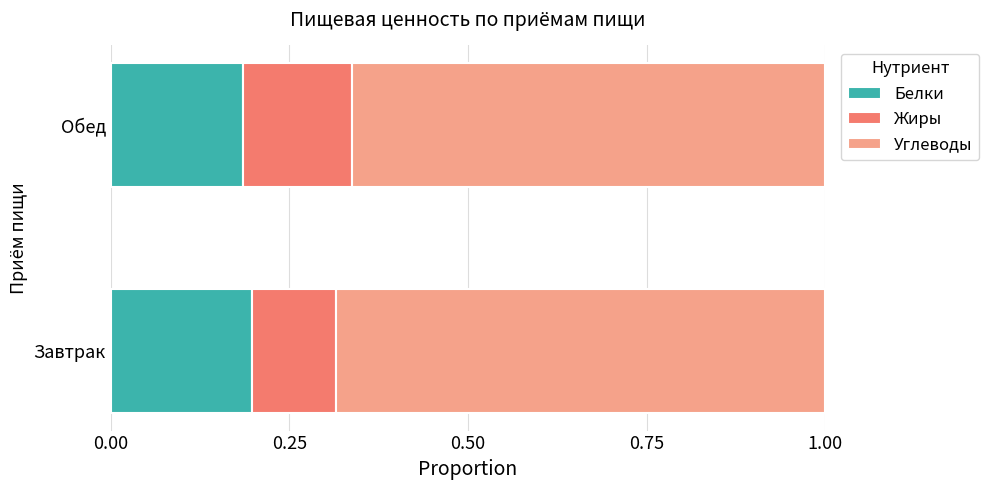

The value of Белки at Завтрак is 0.3. True or false?

False